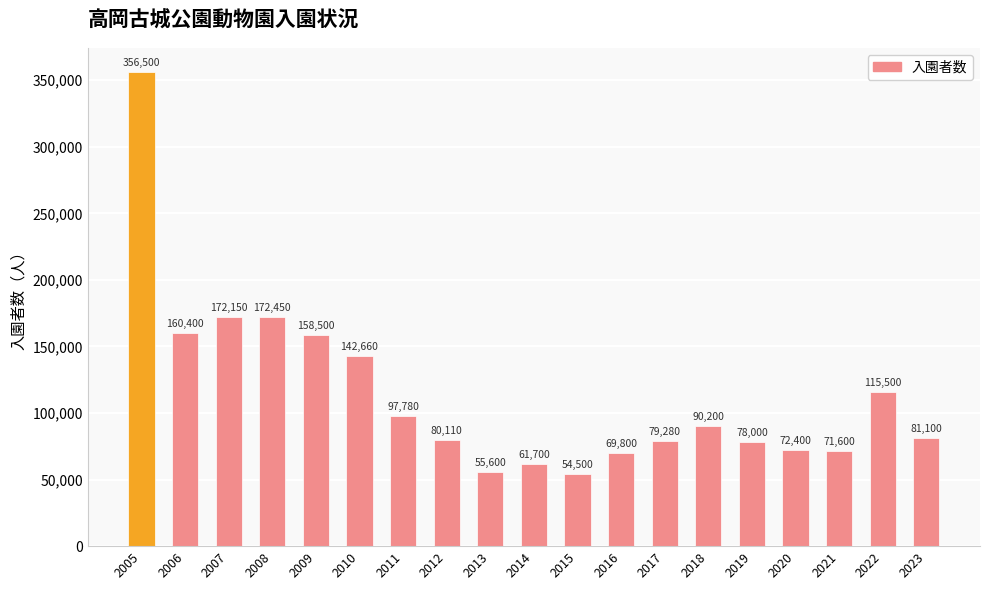

True or false: the data shows 356500 at 2005.

True